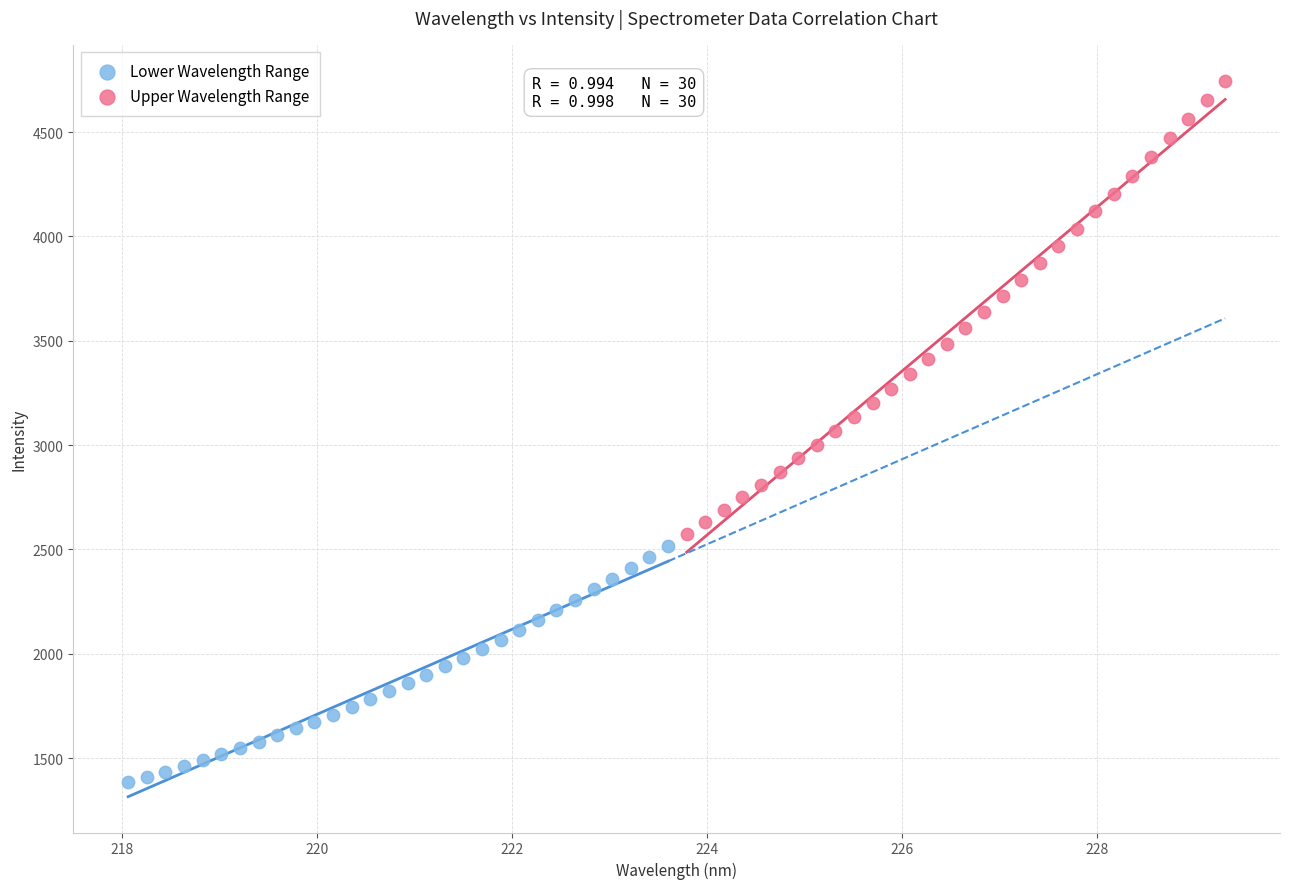

Which series contains the lowest Y value?

Lower Wavelength Range